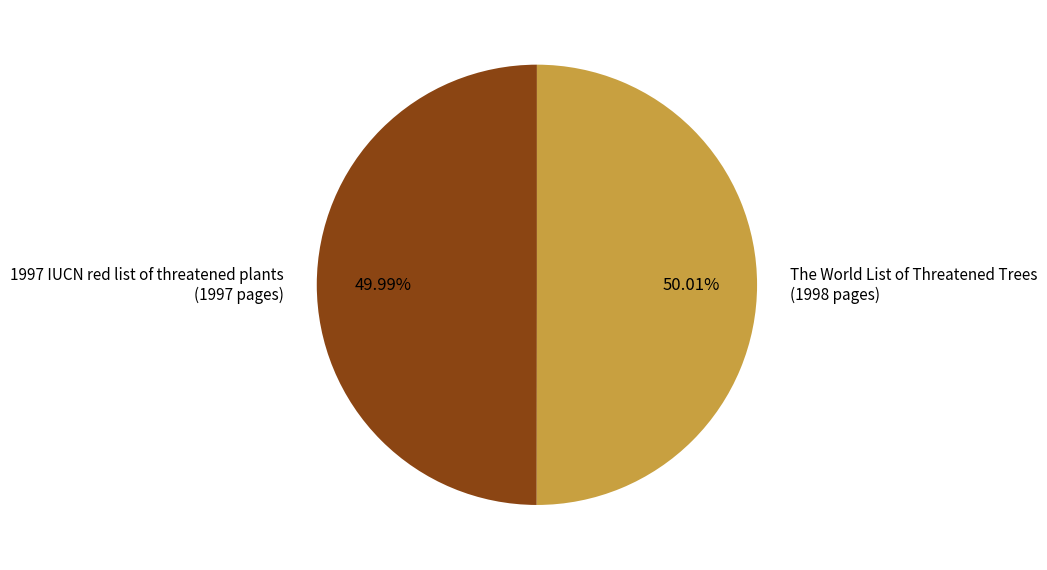

What is the ratio of the value at 1997 IUCN red list of threatened plants (1997 pages) to the value at The World List of Threatened Trees (1998 pages)?

1.0